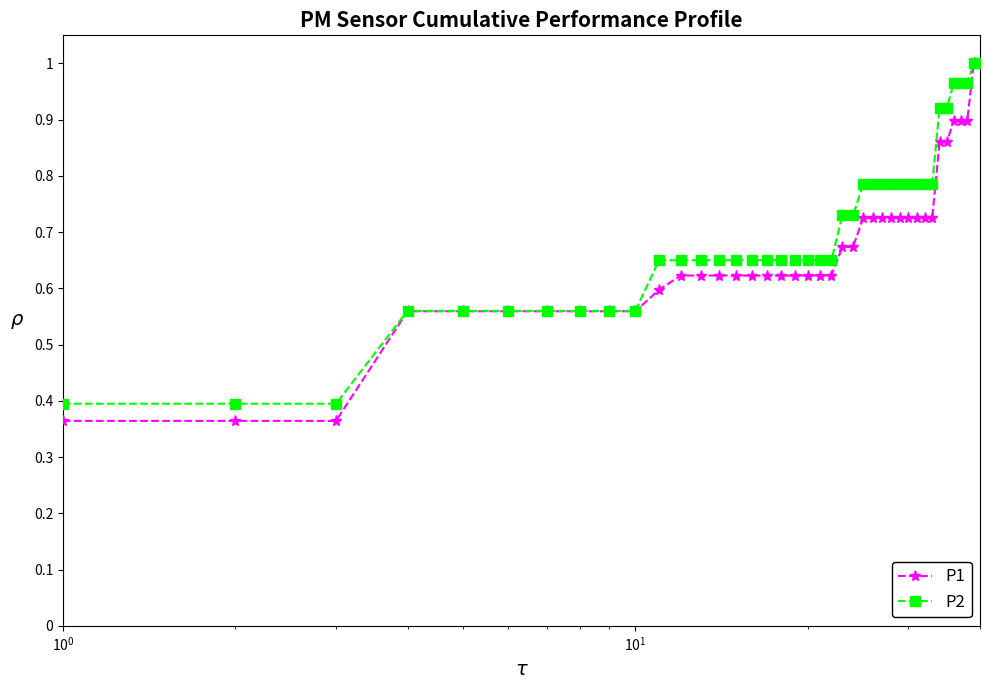

Which series has the largest range (max minus min)?

P1